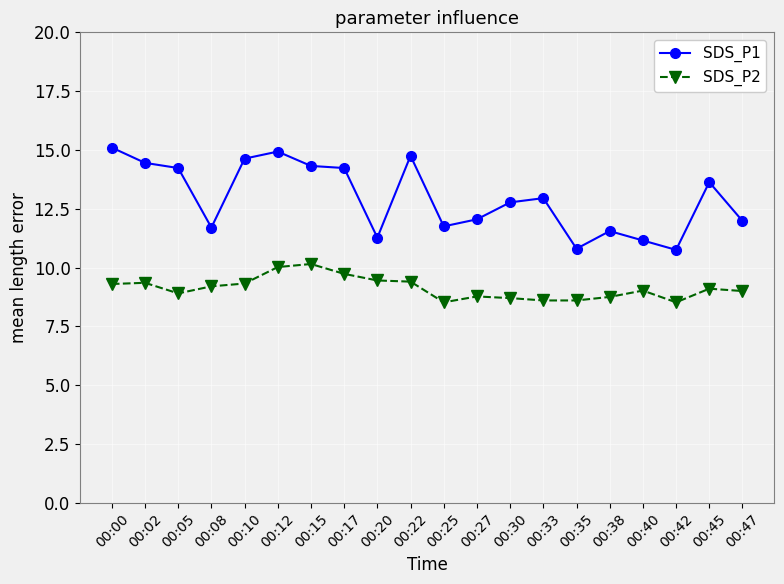

What is the value of the SDS_P1 point at the 8th from the left?

14.2